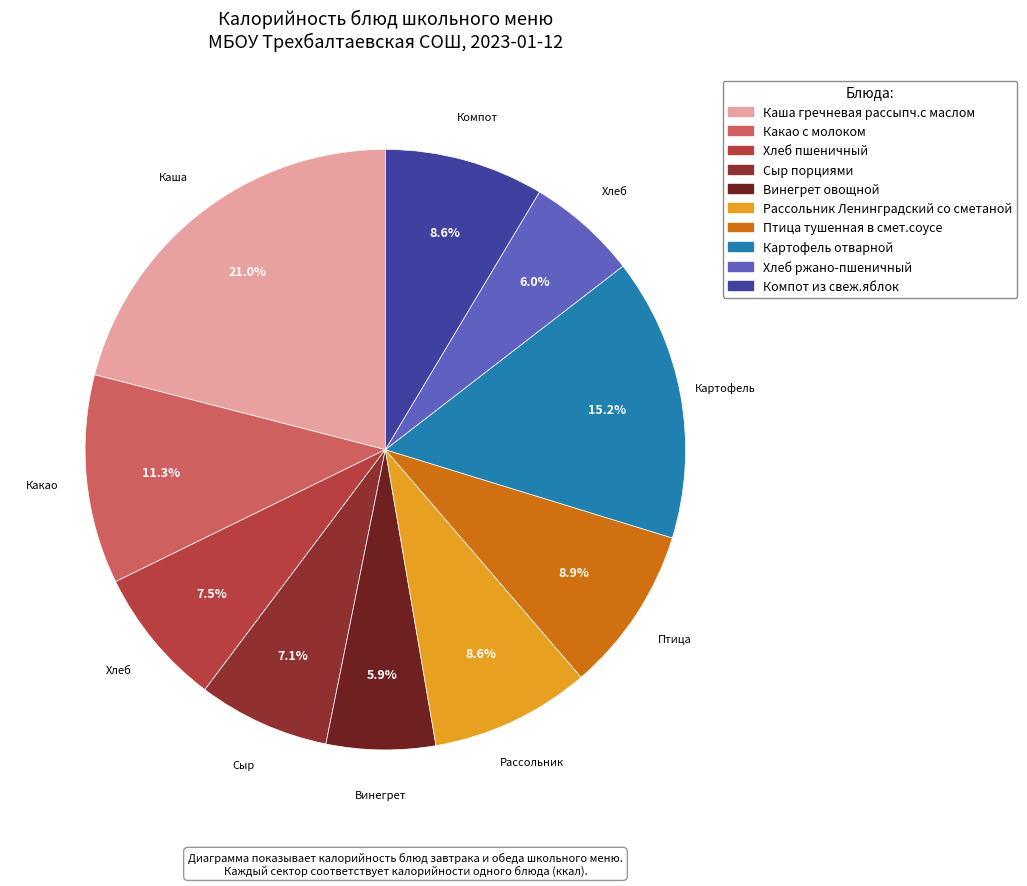

Which has a higher value, Картофель отварной or Хлеб пшеничный?

Картофель отварной